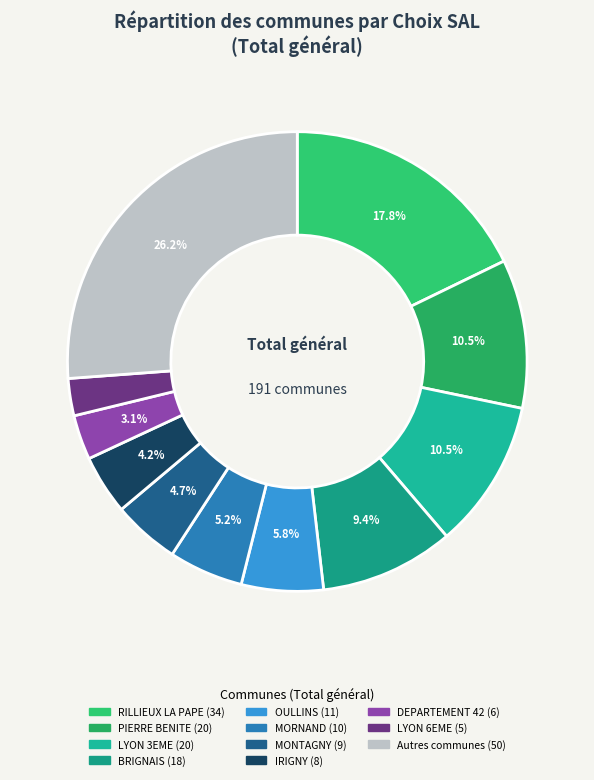

How many segments does this pie chart have?

11